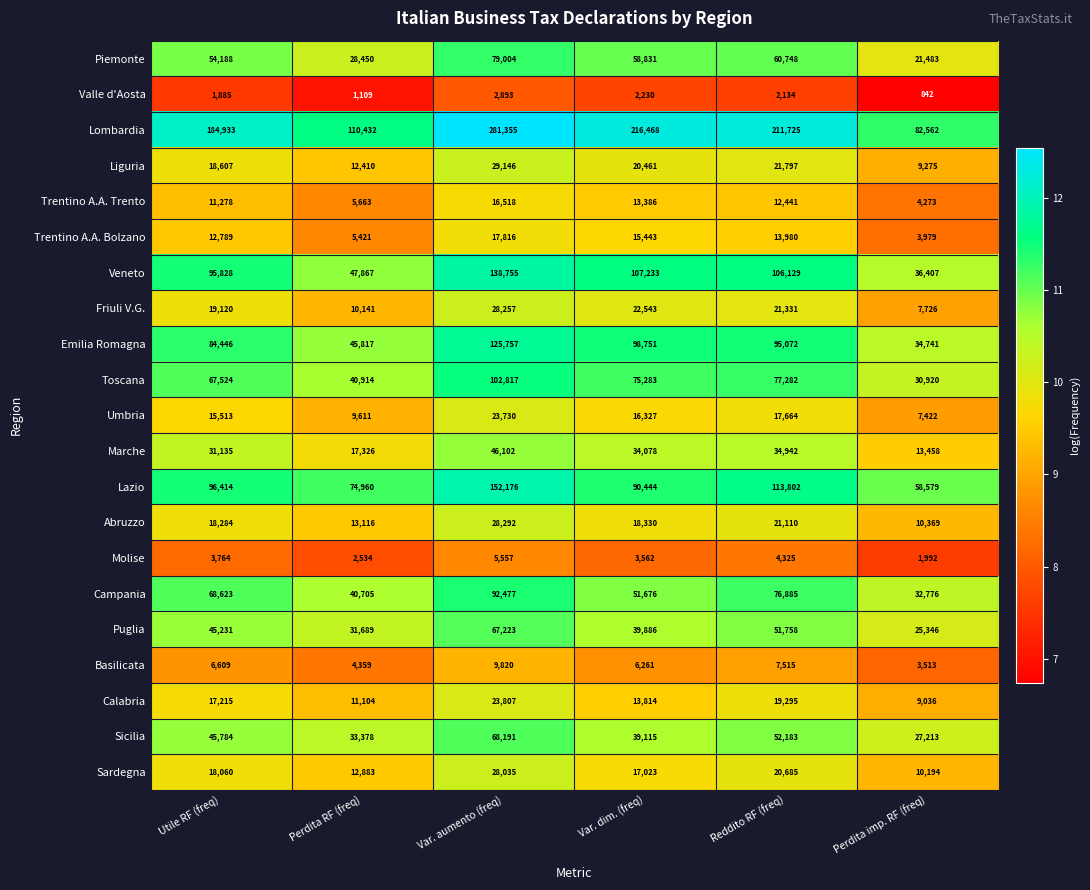

What is the difference between the maximum and second lowest values in the Valle d'Aosta series?

1784